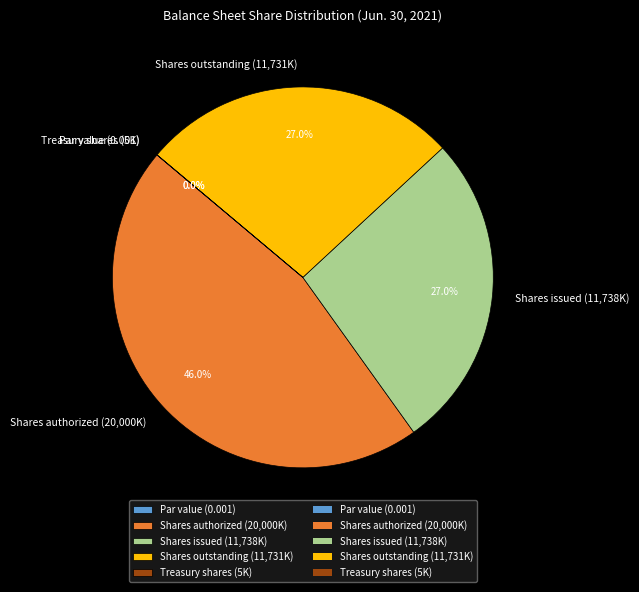

Does any single category account for the majority?

No